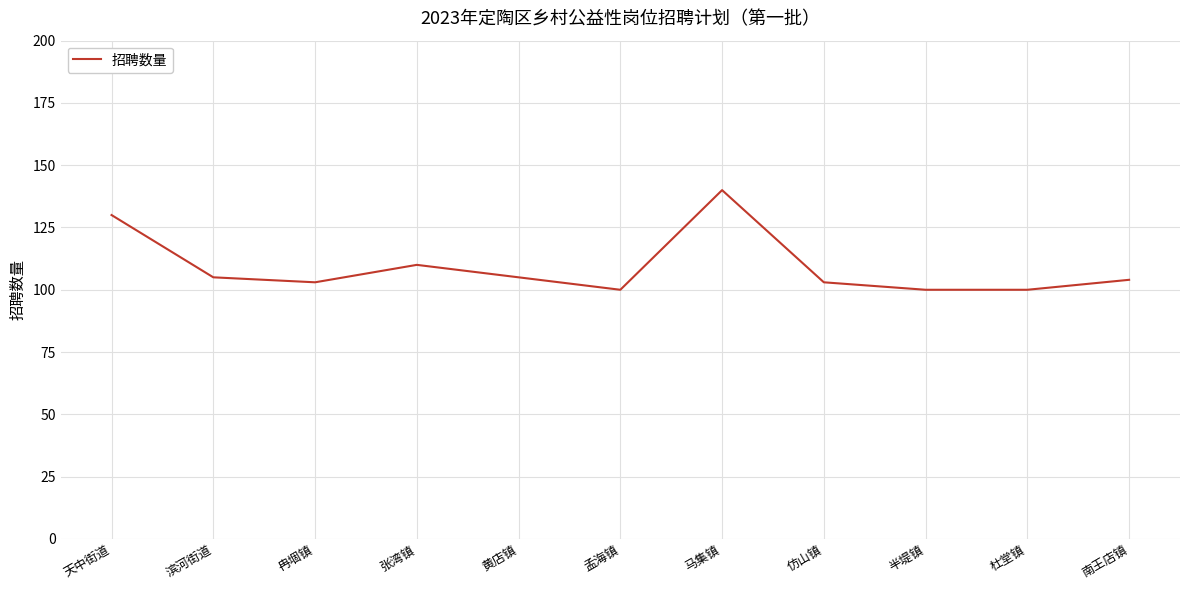

Reading left to right, what are all the values shown in this chart?

130	105	103	110	105	100	140	103	100	100	104